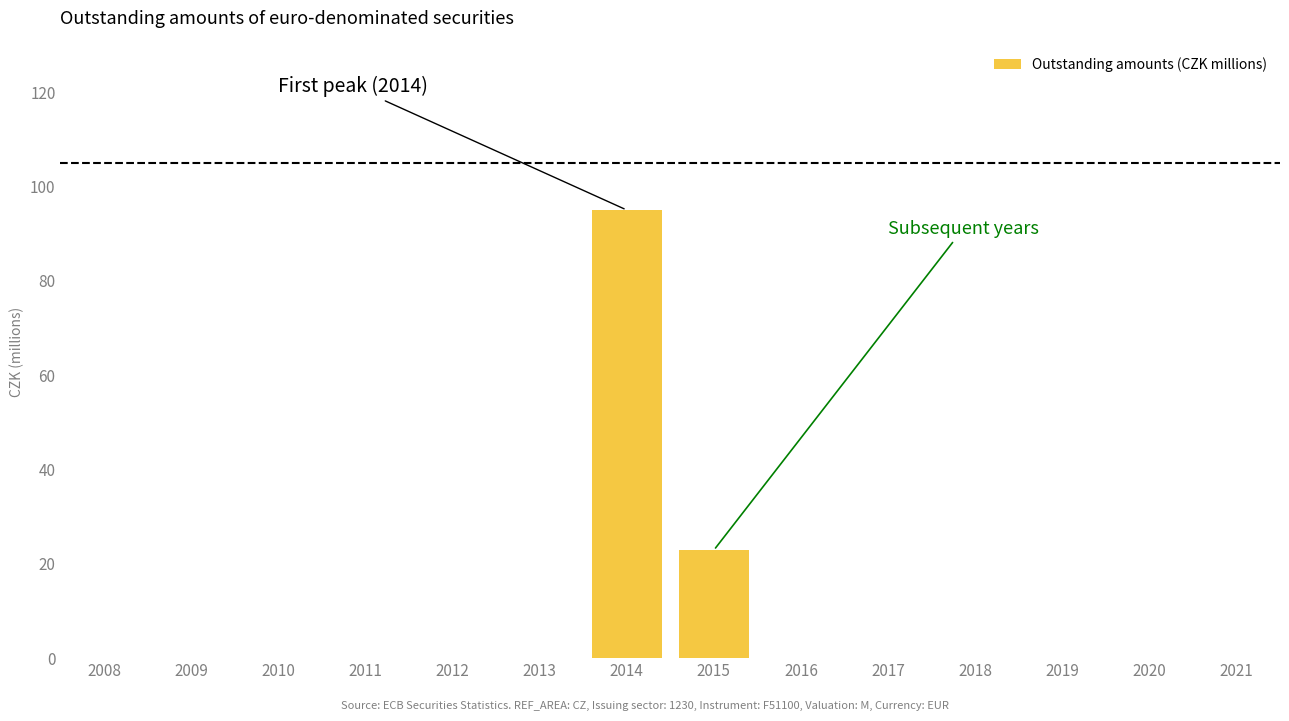

How many data points does each series have?

14